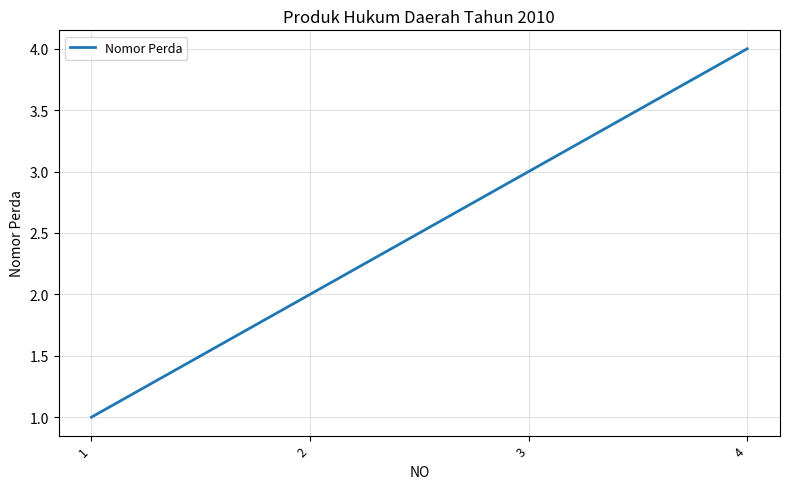

How many values are below 3?

2